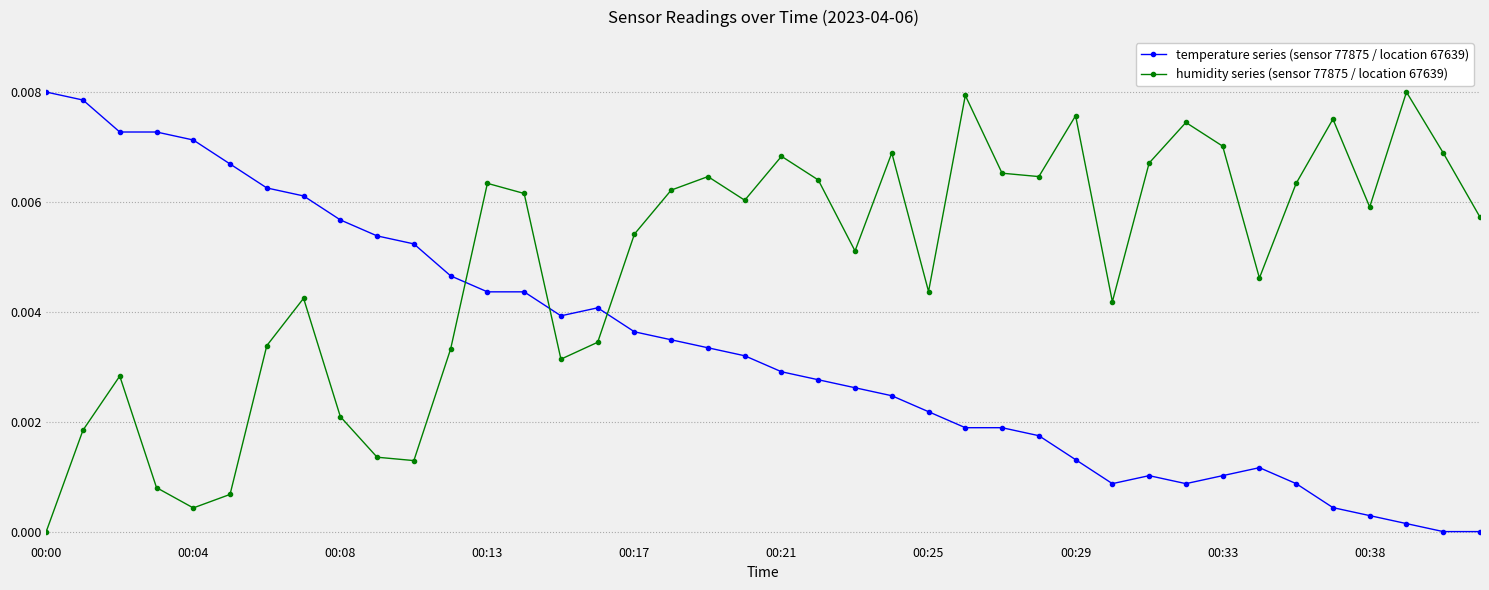

How many interior local peaks does the humidity series (sensor 77875 / location 67639) series have?

11